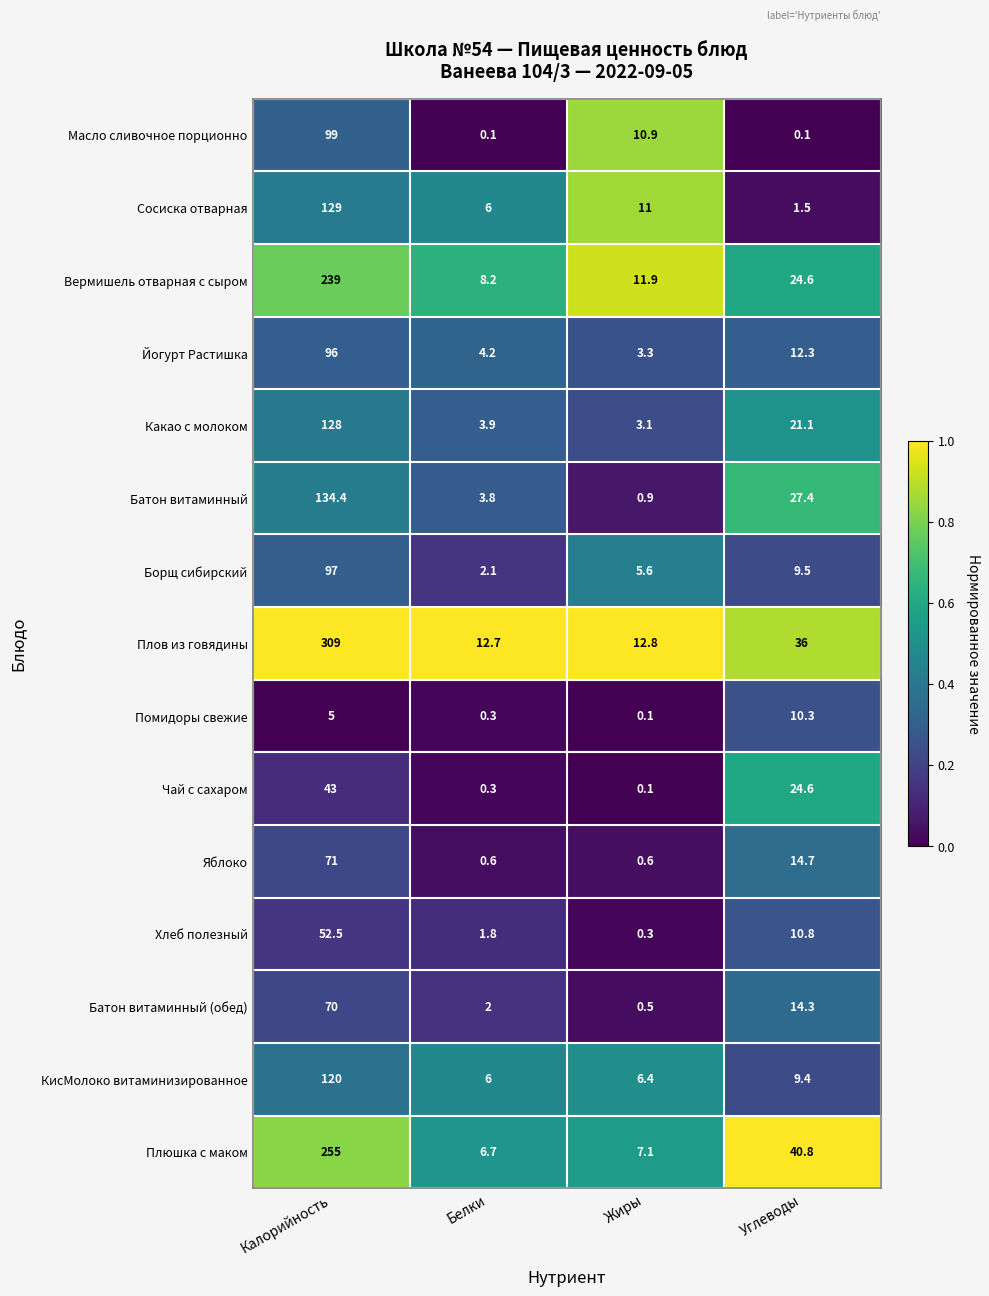

What is the highest value of the Масло сливочное порционно series?

99.0